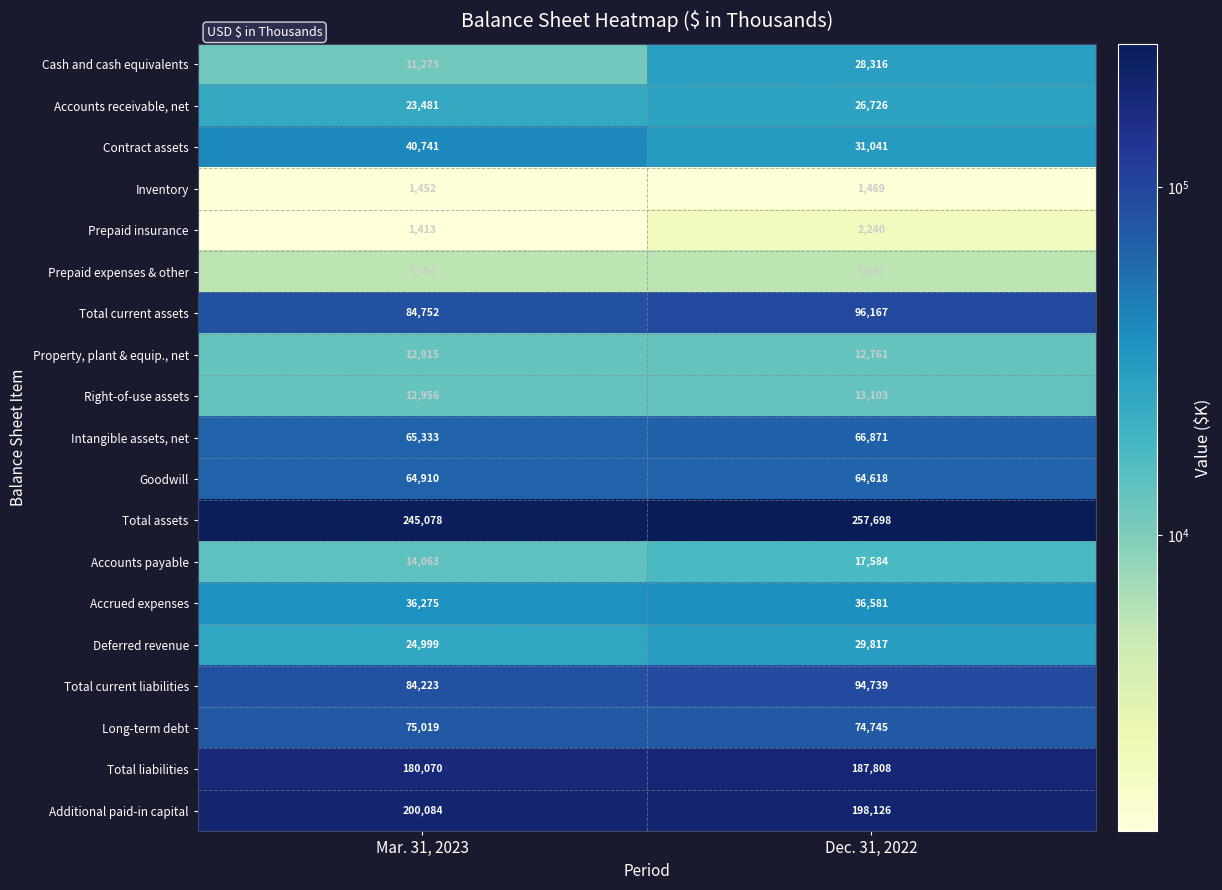

Is the value of Total liabilities at Mar. 31, 2023 greater than the value of Long-term debt at Mar. 31, 2023?

Yes